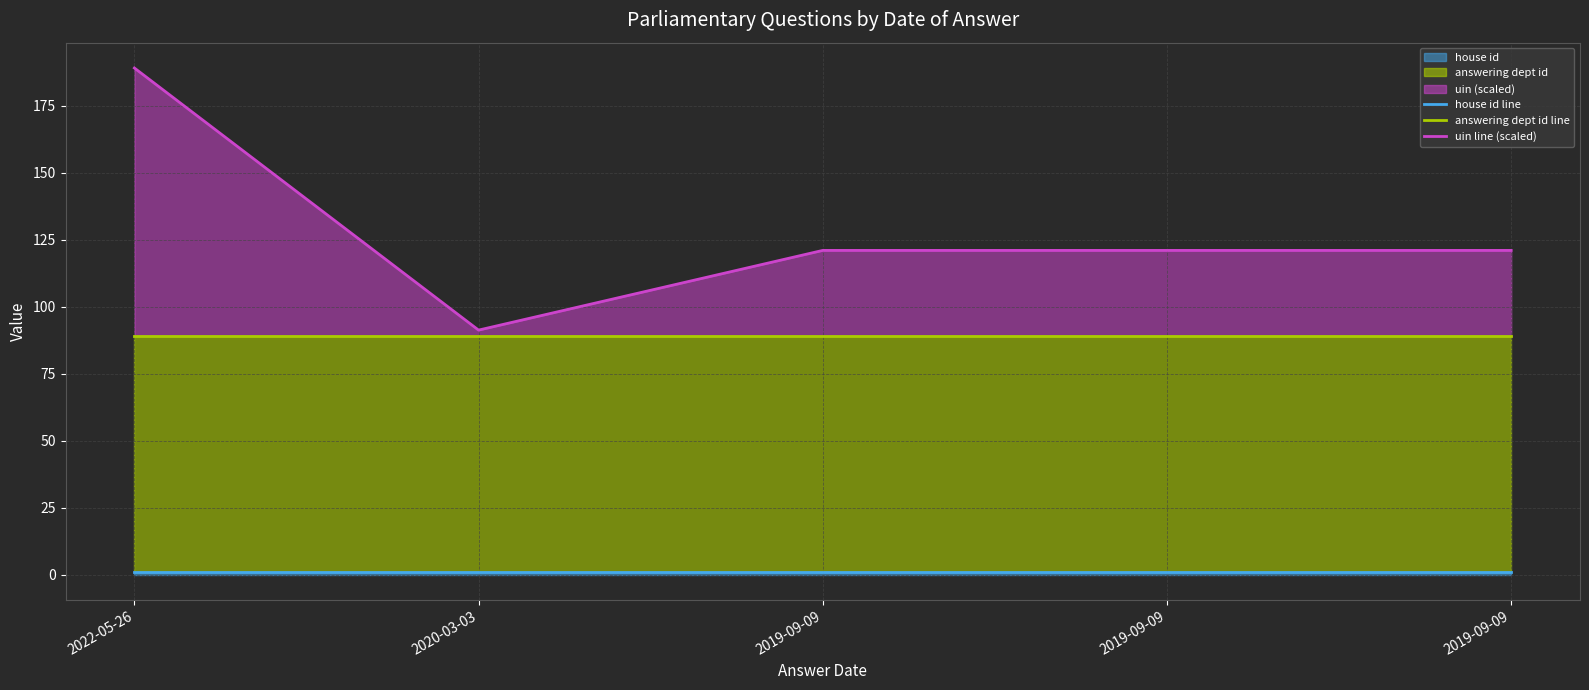

True or false: answering dept id line has a value of 89.0 at 2022-05-26.

True